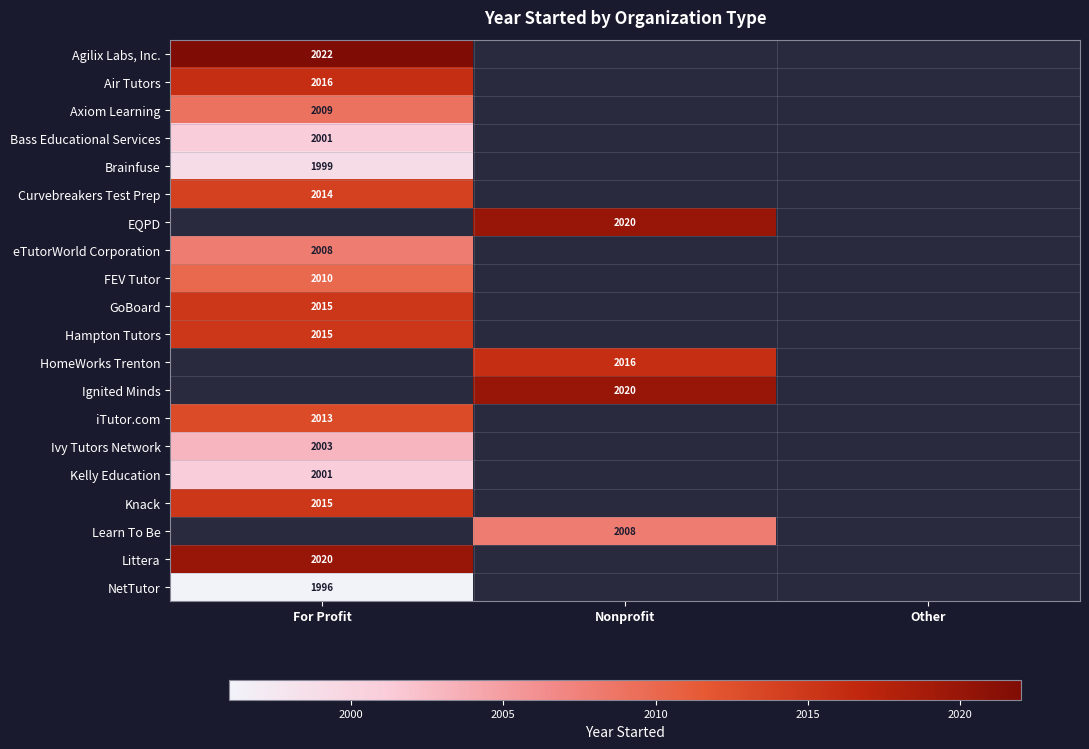

What is the difference between the eTutorWorld Corporation values at Other and For Profit?

2008